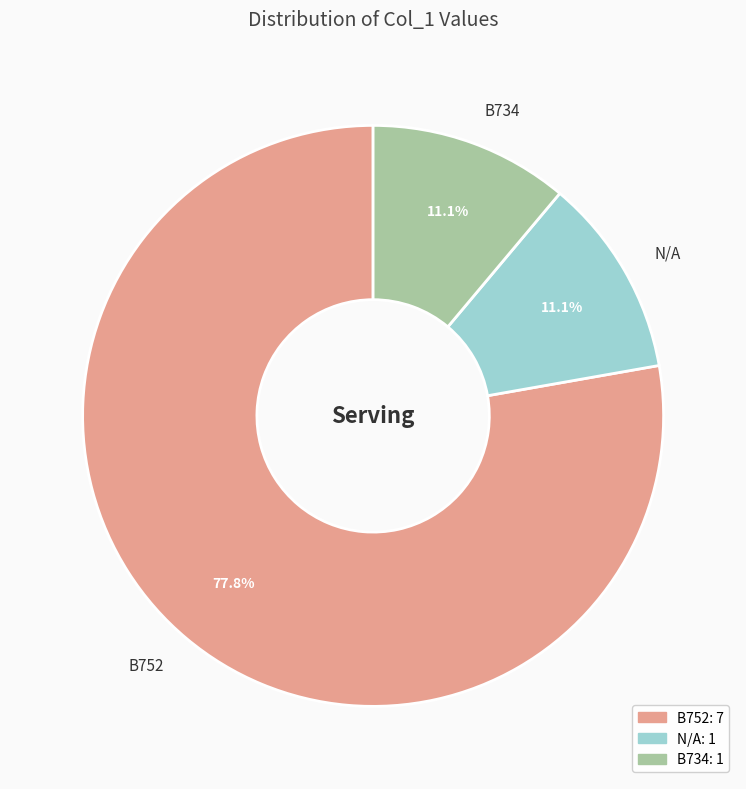

Is it true that B734 is 11% of the pie?

True